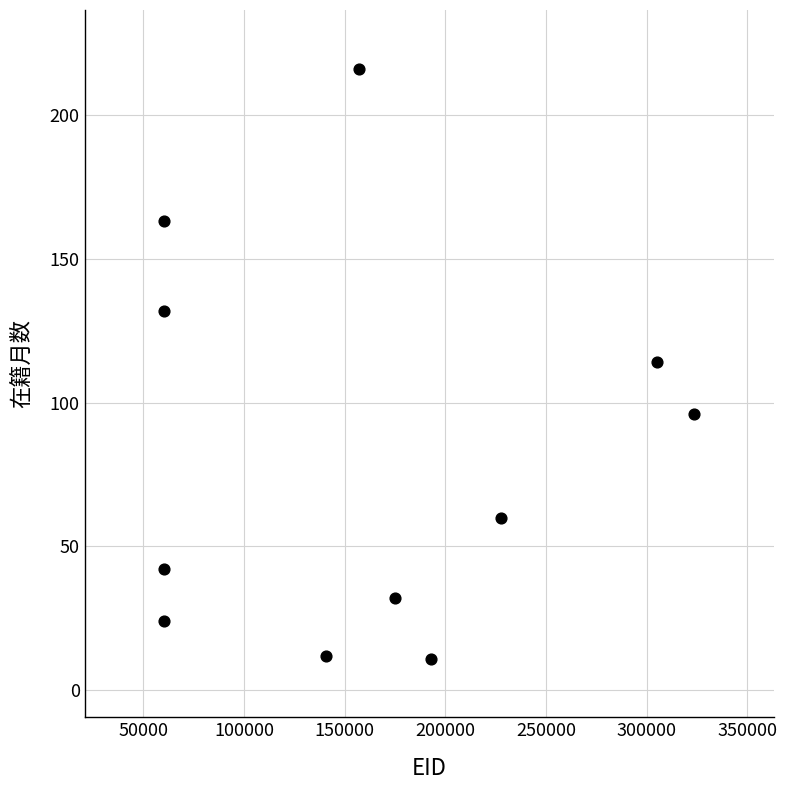

What is the average Y value?

82